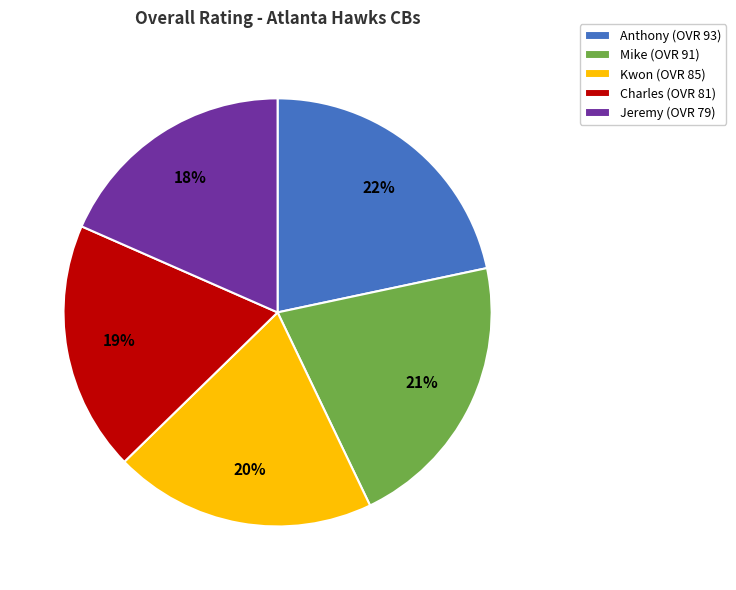

To the nearest percent, what percentage of the pie is Mike?

21%